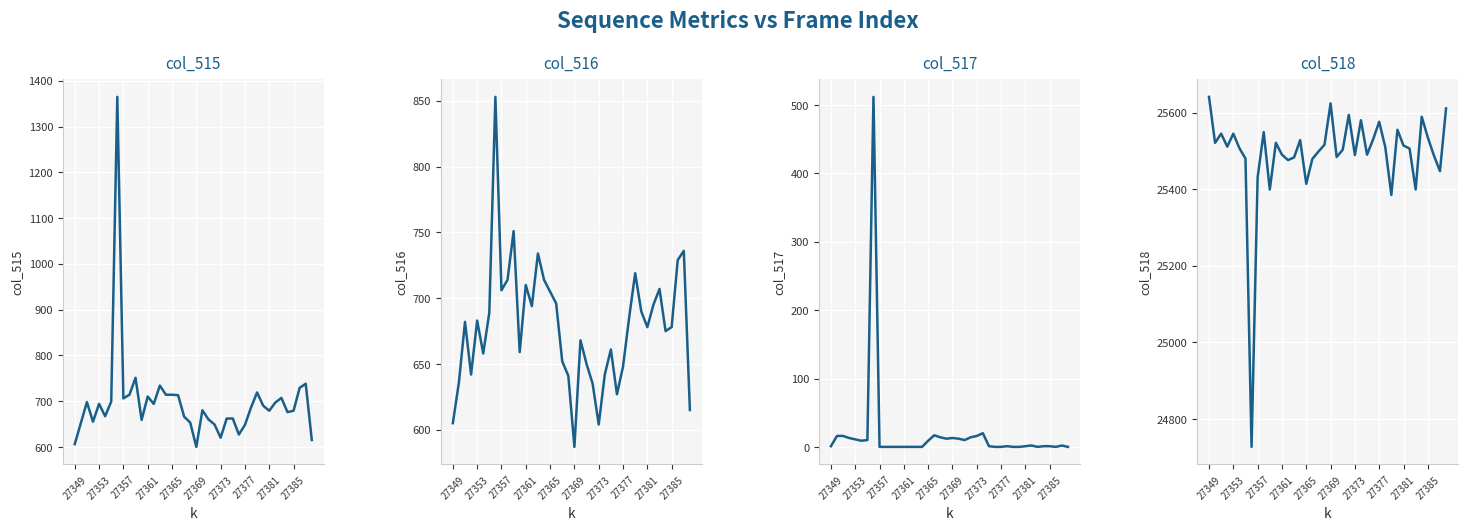

At which category does the chart reach its peak across all series?

27349